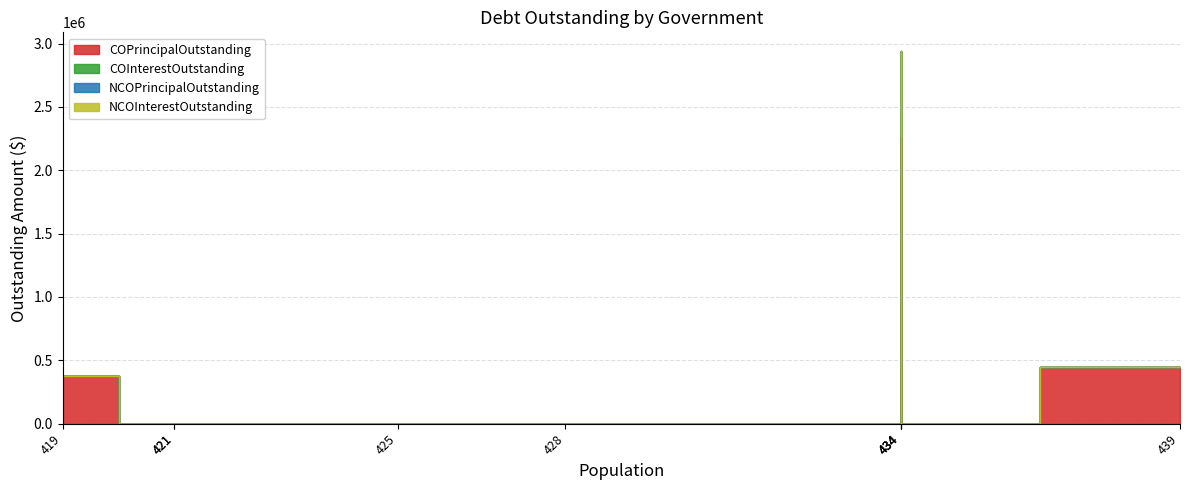

Which series has the largest total across all categories?

COPrincipalOutstanding